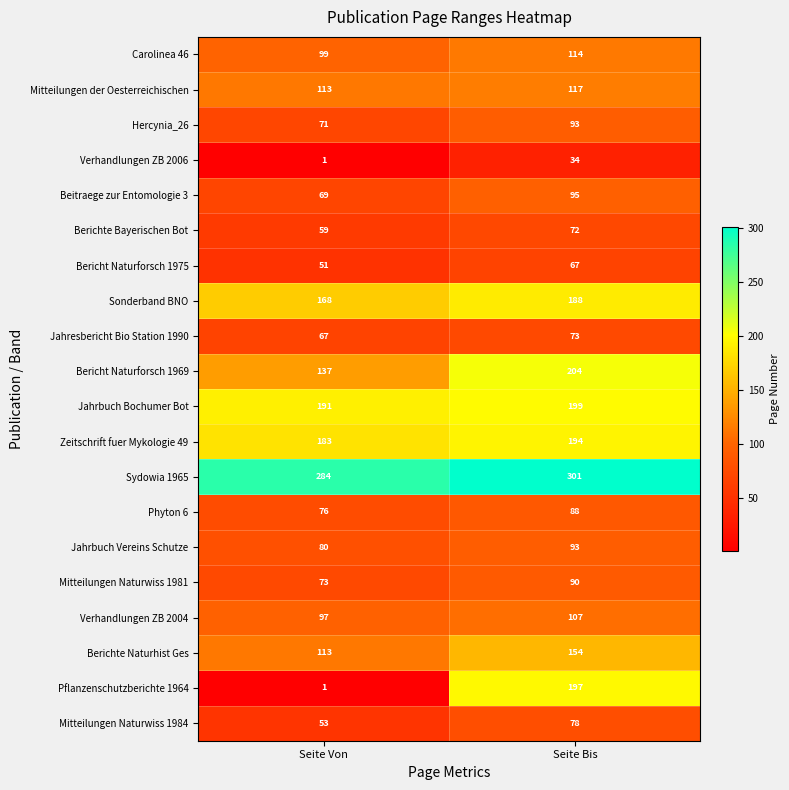

At which label is Sonderband BNO closest to 178?

Seite Von